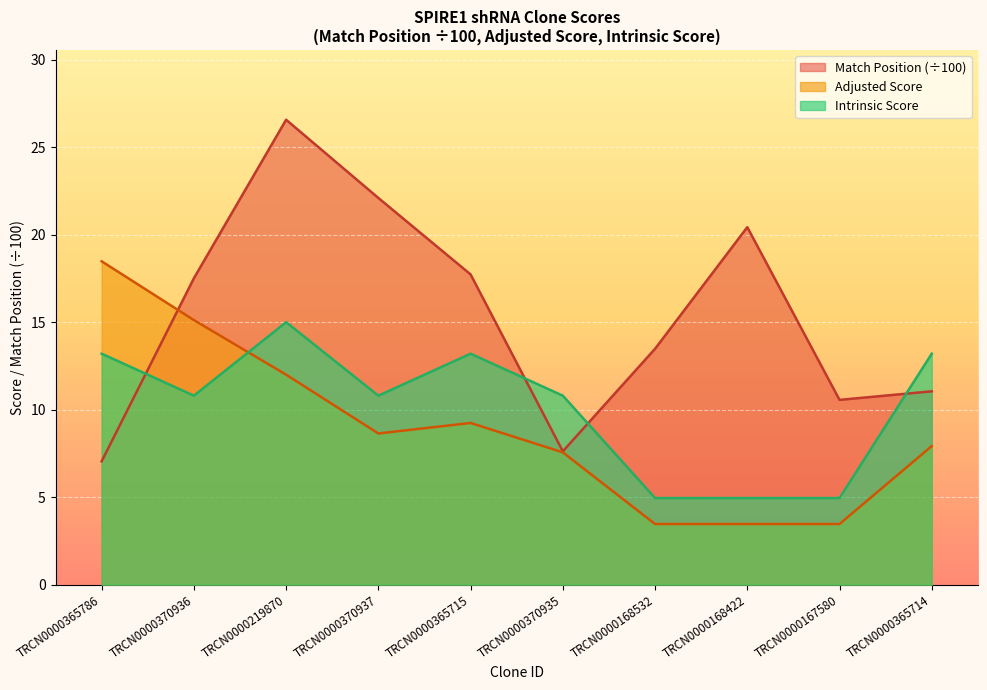

Reading right to left, extract all data points from this chart.

Match Position: 11.1	10.6	20.4	13.5	7.6	17.7	22.1	26.6	17.5	7.0
Adjusted Score: 7.9	3.5	3.5	3.5	7.6	9.2	8.6	12.0	15.1	18.5
Intrinsic Score: 13.2	5.0	5.0	5.0	10.8	13.2	10.8	15.0	10.8	13.2